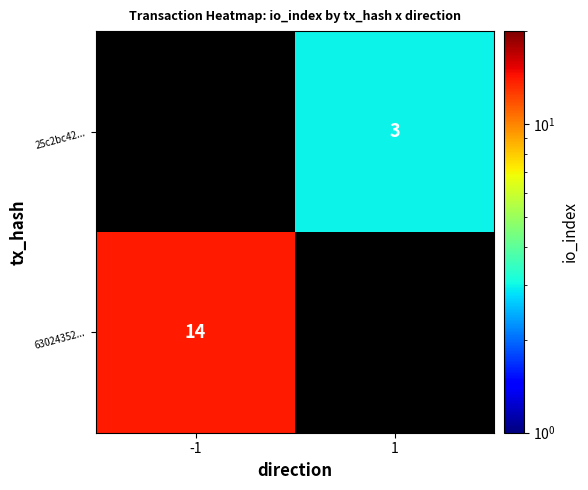

At which category is the sum across all series the highest?

-1